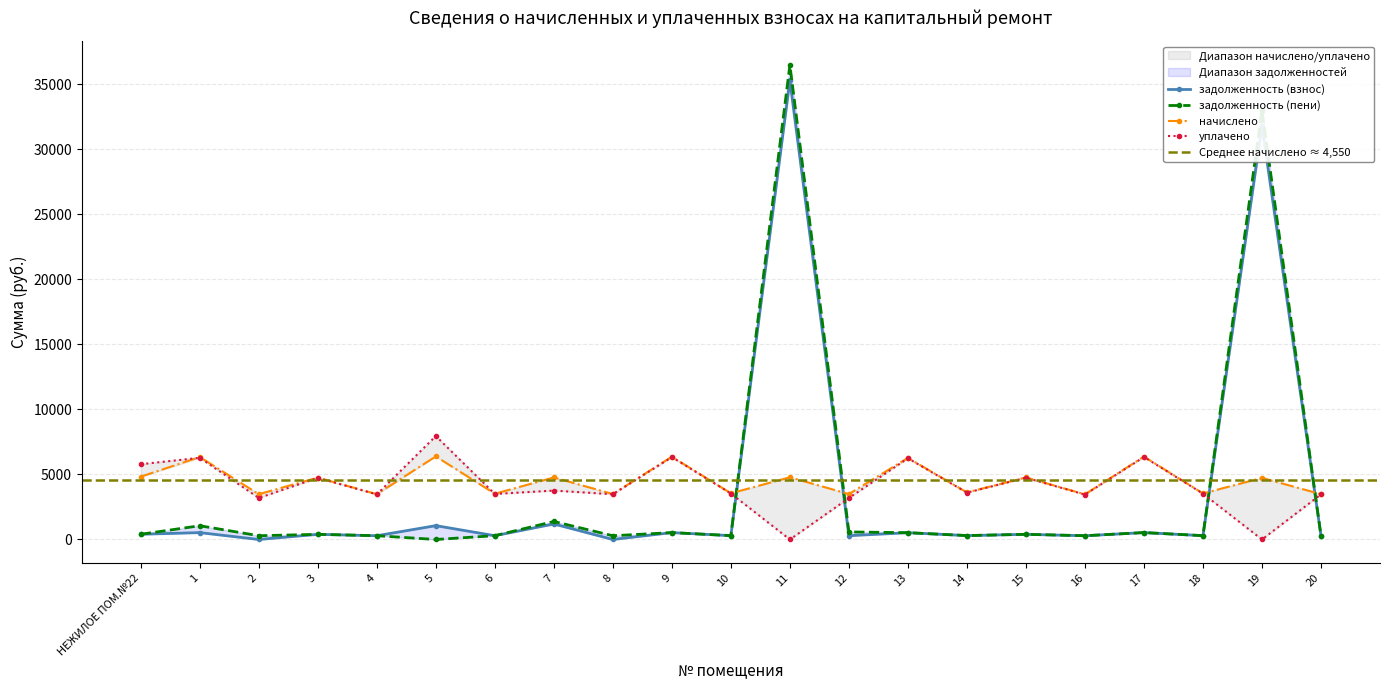

Between 17 and 9, which is larger?

17